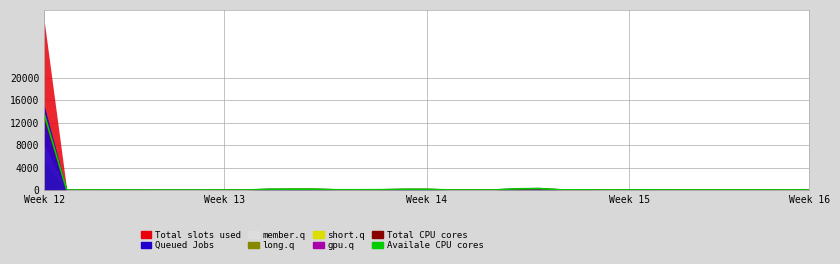

Is it true that Total CPU cores equals 22 at Week 16?

True